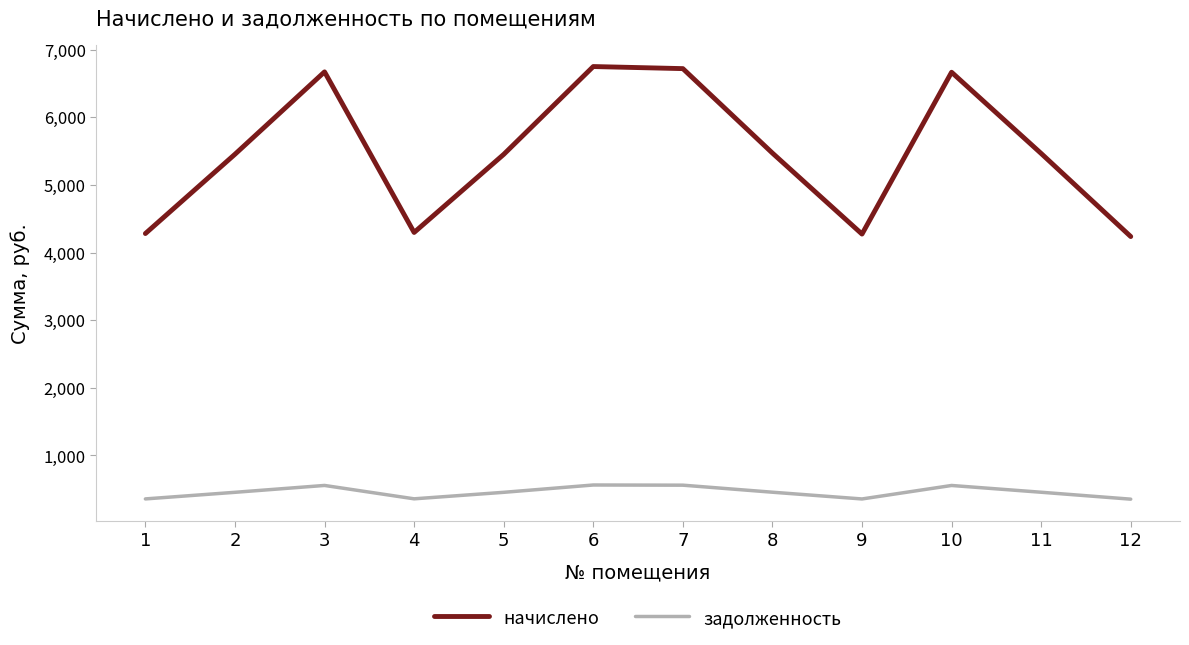

What is the minimum value shown in the chart?

353.1